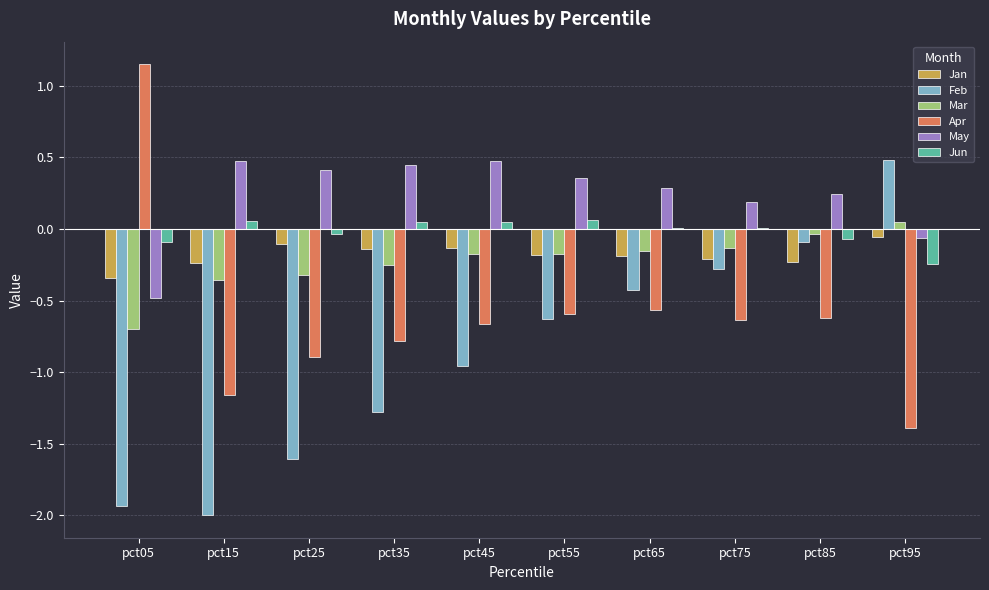

Count the number of data series in this chart.

6